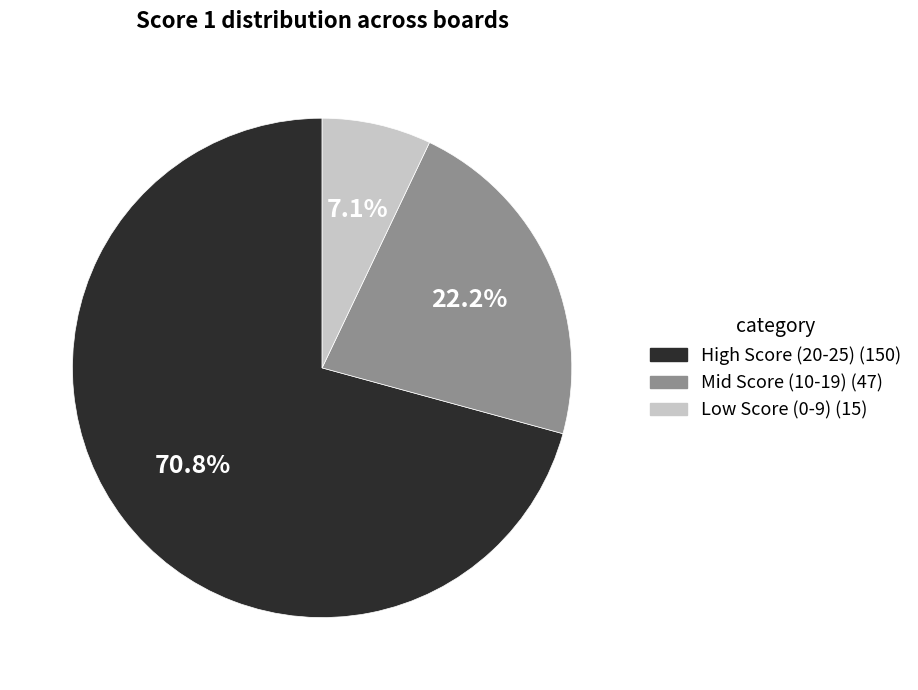

Count the number of slices in the pie.

3